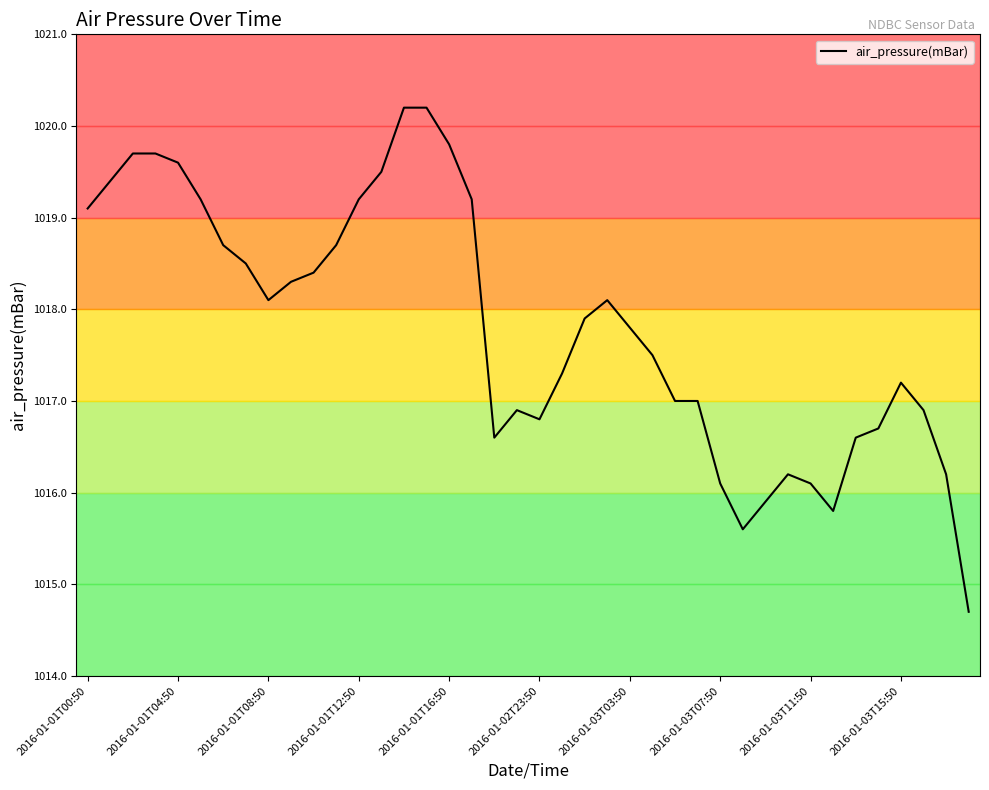

What is the difference between the maximum and minimum values?

5.5